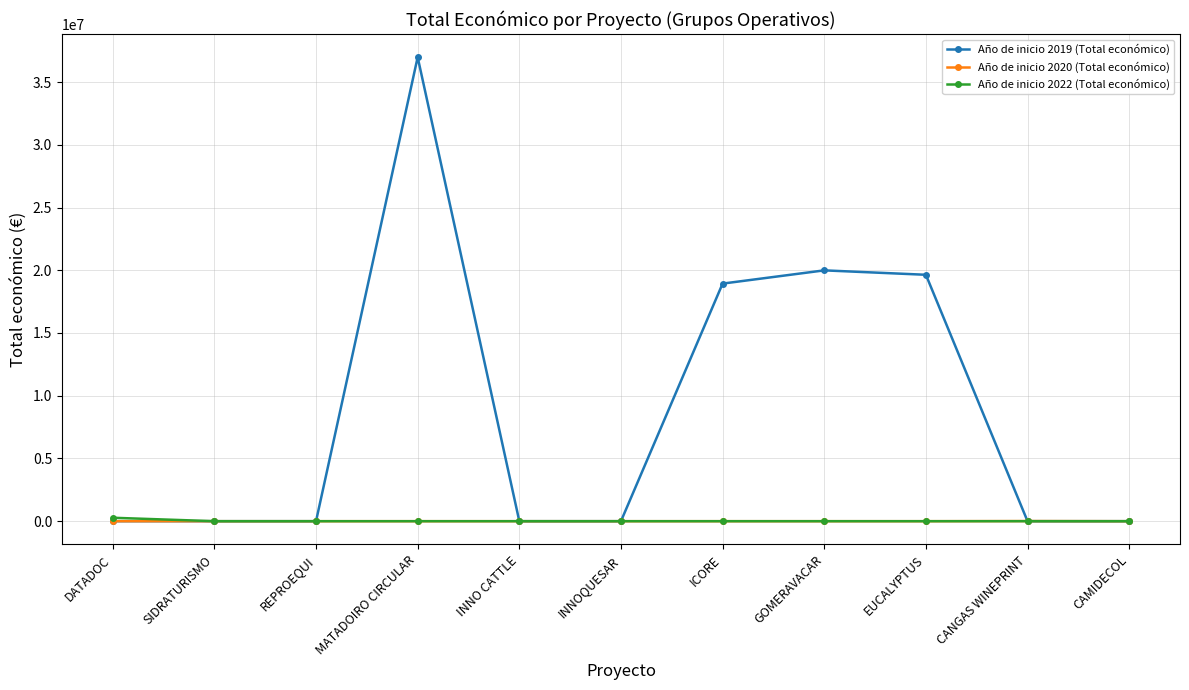

At which category is the sum across all series the highest?

MATADOIRO CIRCULAR